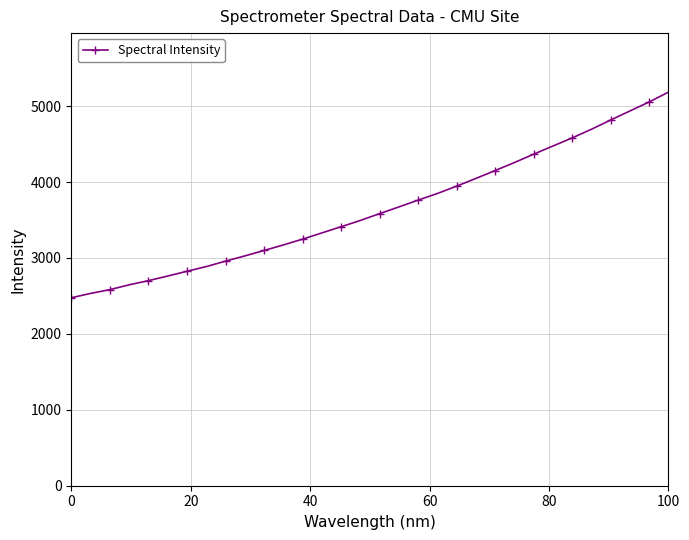

How many lines are shown in the chart?

1